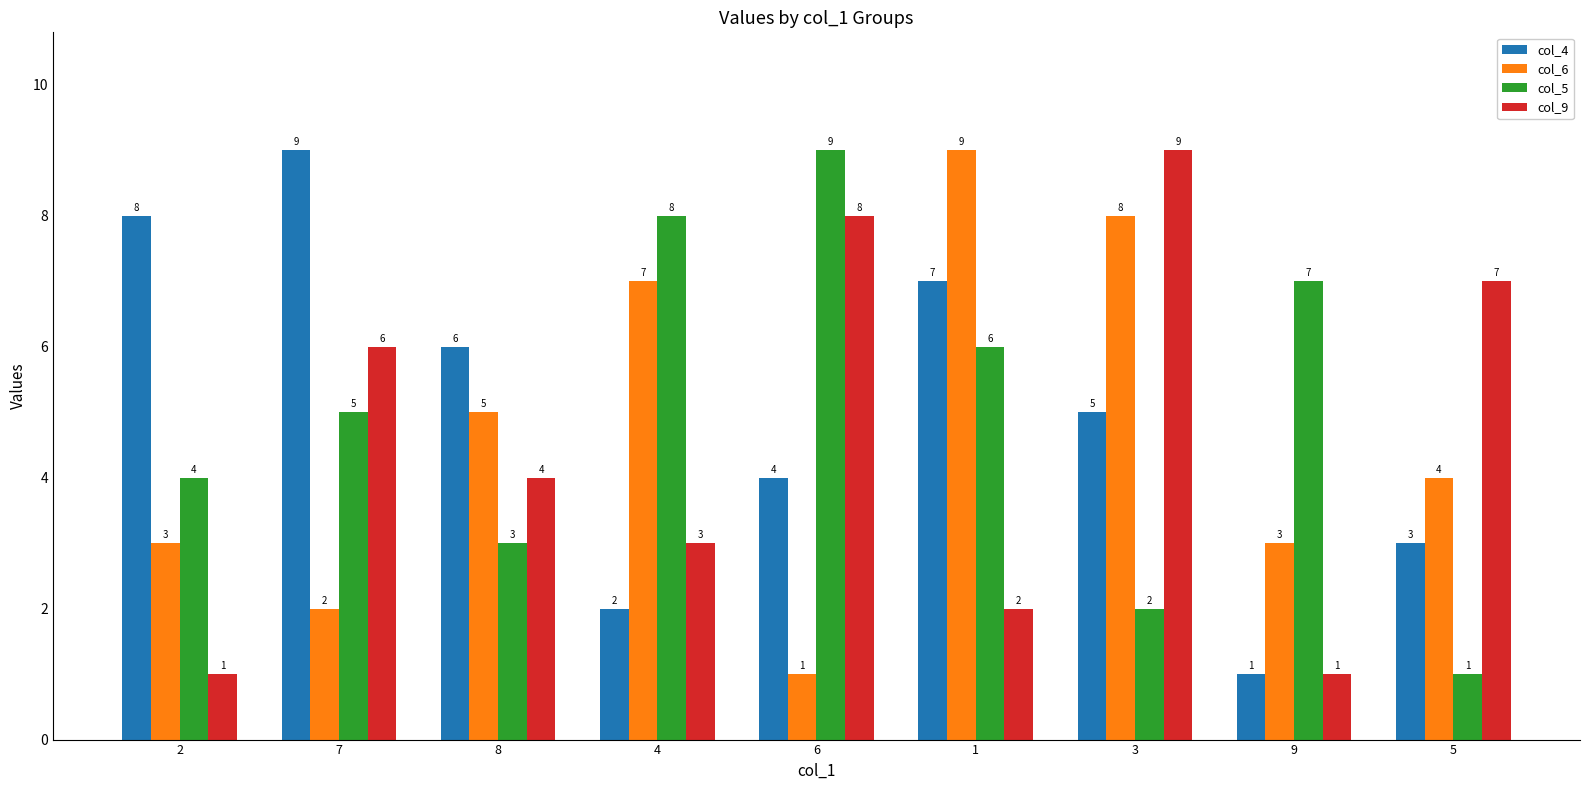

What is the total value across all series at 3?

24